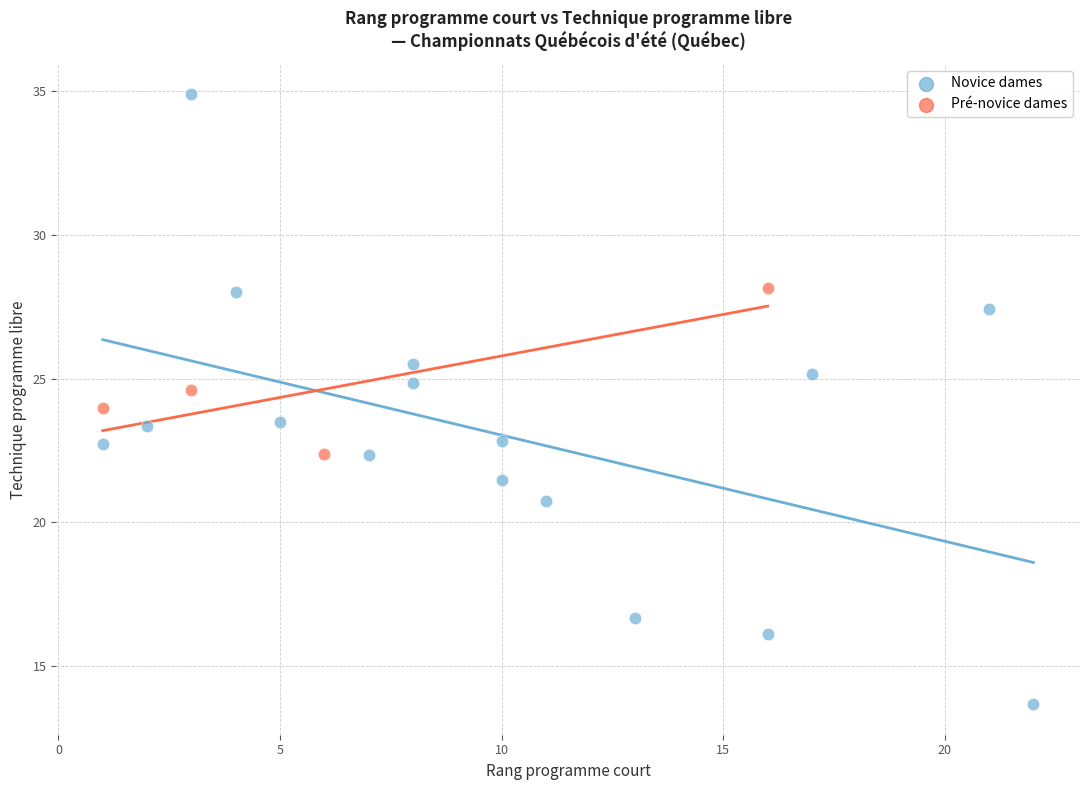

Which series has the widest spread of Y values?

Novice dames